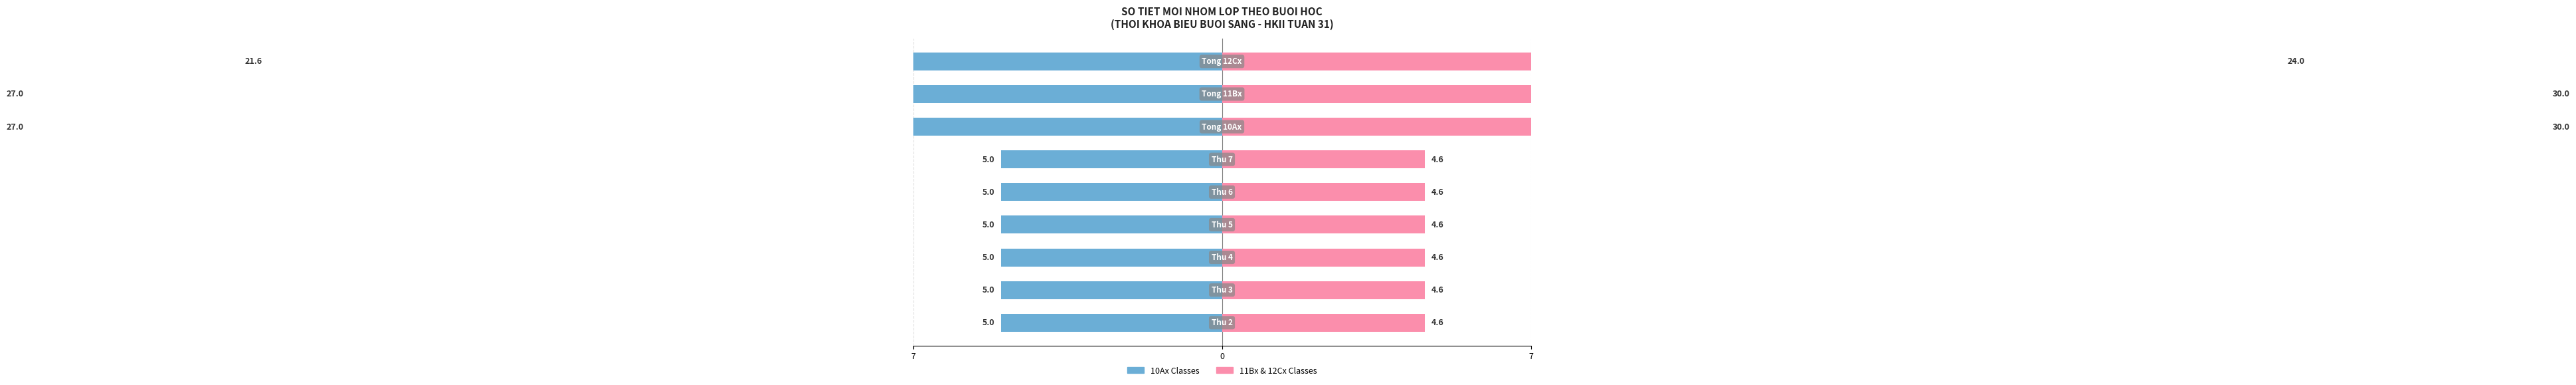

Count the number of data series in this chart.

2